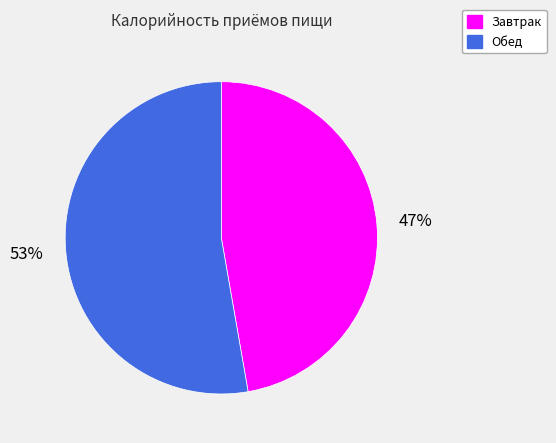

Is the sum of Завтрак and Обед greater than half?

Yes